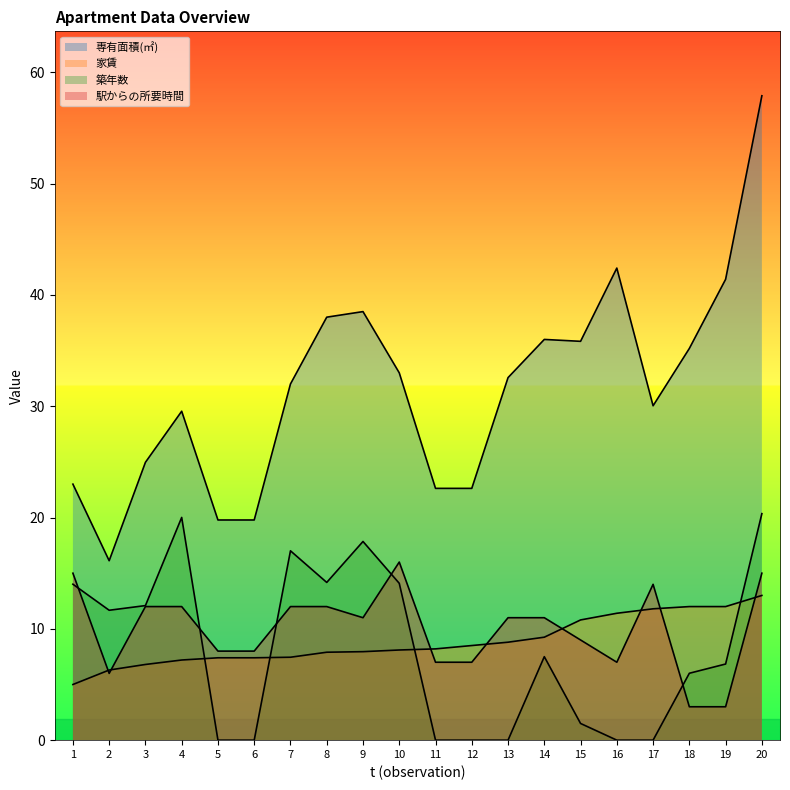

Which category has the lowest value across all series?

5